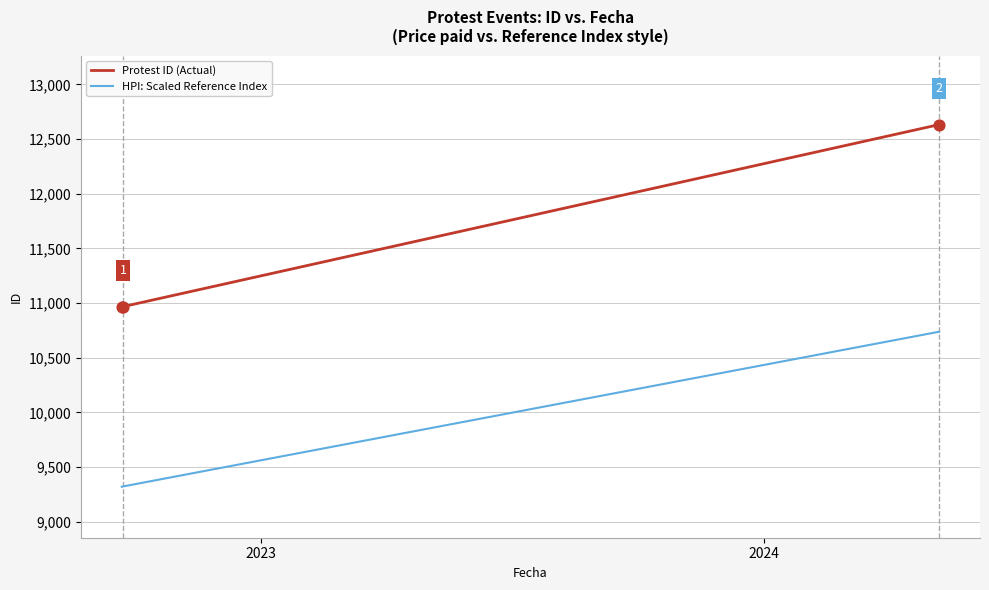

Which series has the largest total across all categories?

Protest ID (Actual)